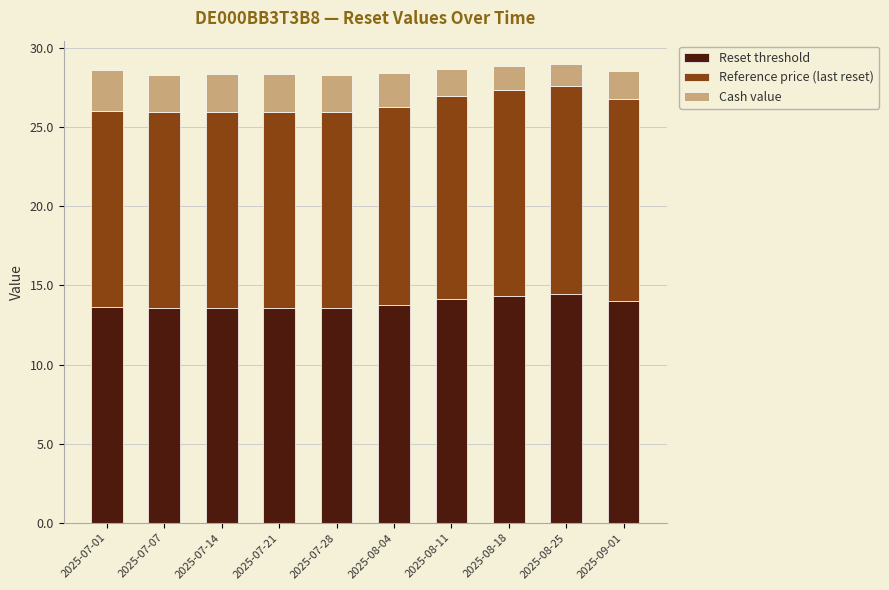

Is it true that Reset threshold equals 13.6 at 2025-07-28?

True